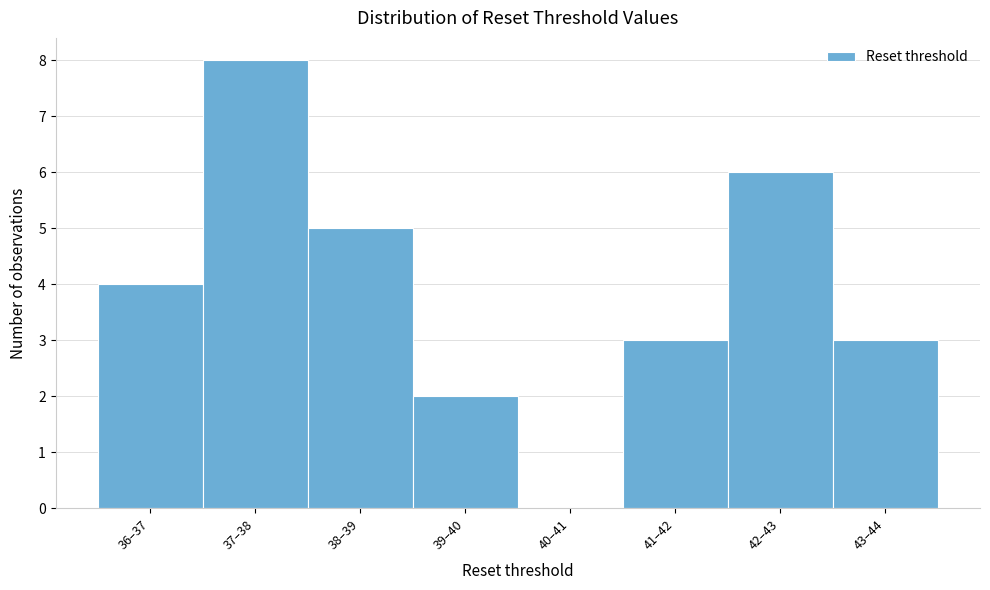

Reading right to left, extract all data points from this chart.

43–44=3	42–43=6	41–42=3	40–41=0	39–40=2	38–39=5	37–38=8	36–37=4